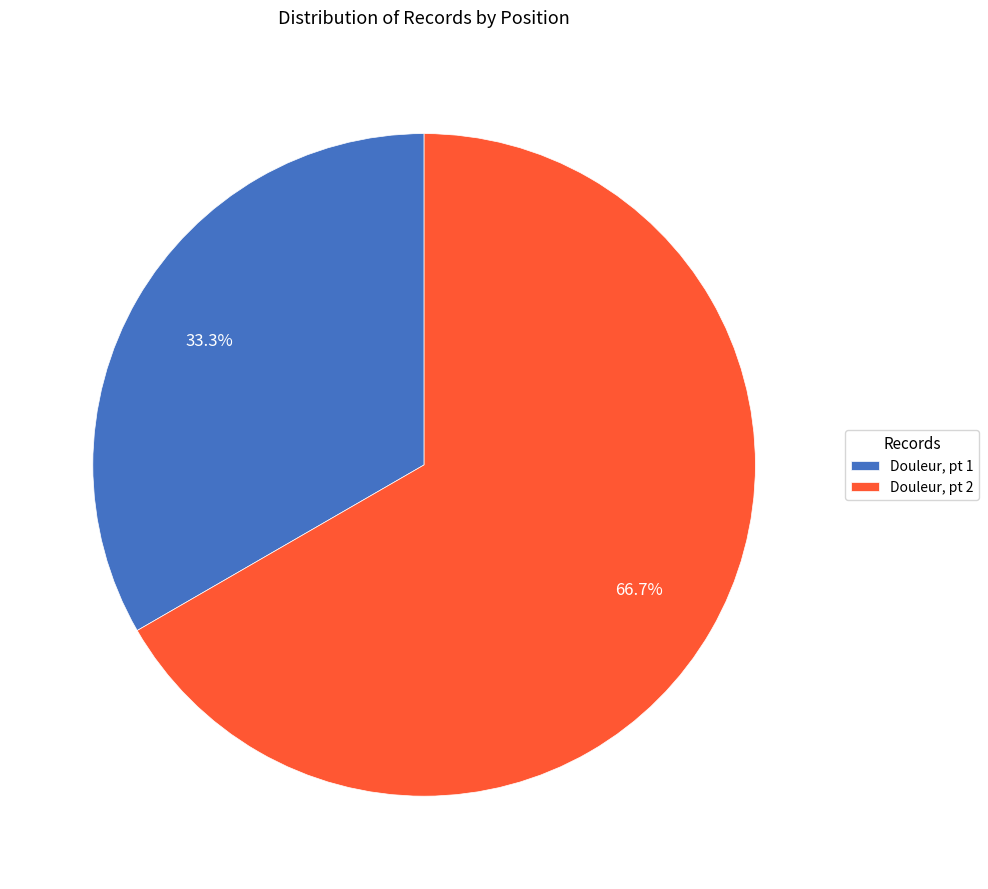

To the nearest percent, what portion does Douleur, pt 1 represent?

33%